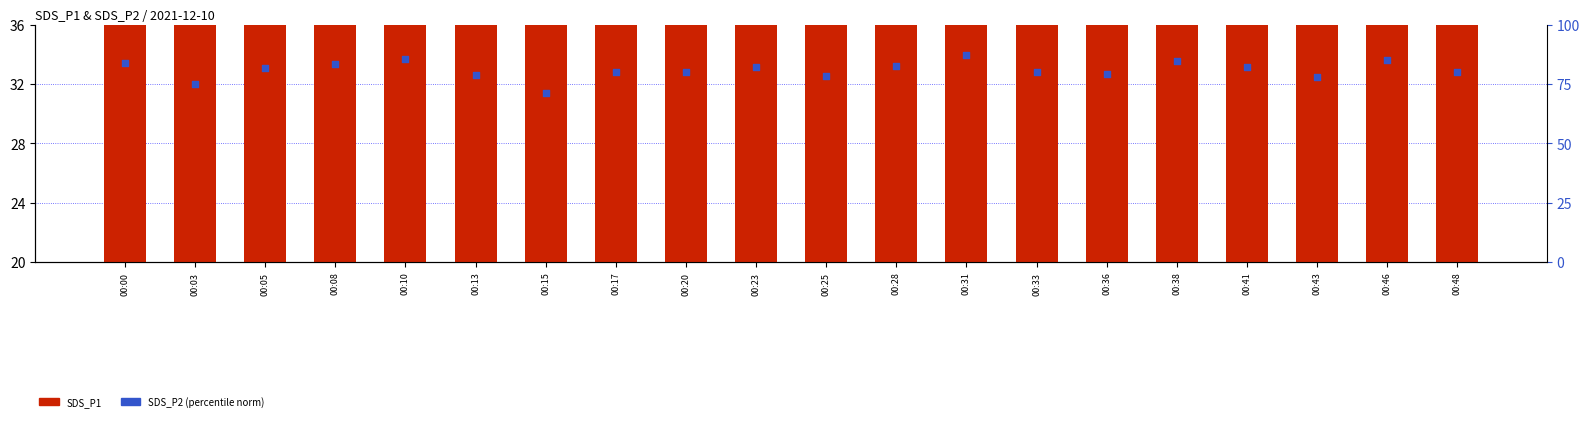

At how many categories does at least one series exceed 72?

19